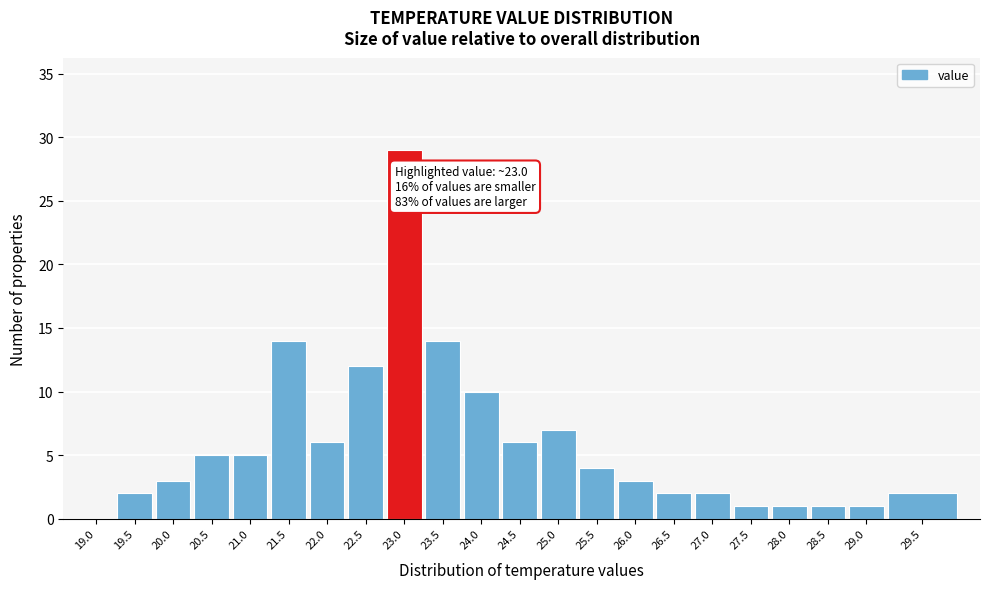

Reading left to right, list all the values displayed in this chart.

19.0=0	19.5=2	20.0=3	20.5=5	21.0=5	21.5=14	22.0=6	22.5=12	23.0=29	23.5=14	24.0=10	24.5=6	25.0=7	25.5=4	26.0=3	26.5=2	27.0=2	27.5=1	28.0=1	28.5=1	29.0=1	29.5=2